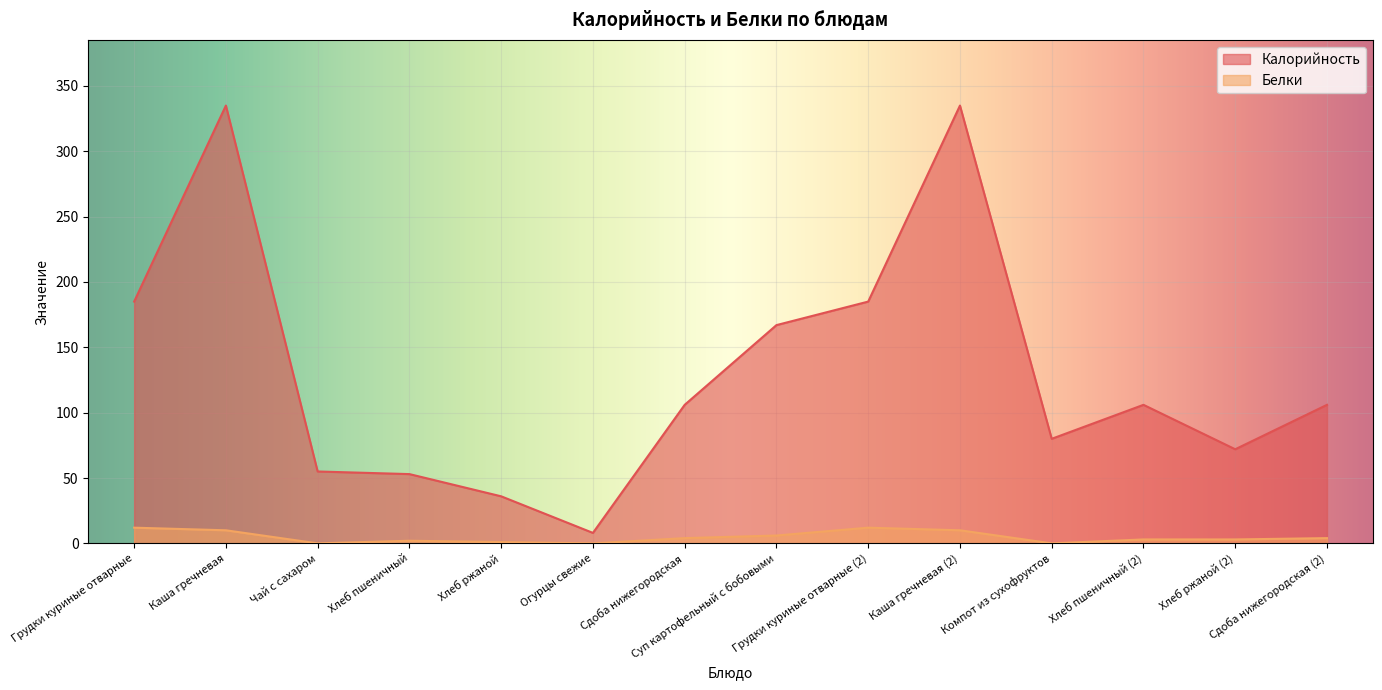

At which category does the chart reach its minimum across all series?

Чай с сахаром